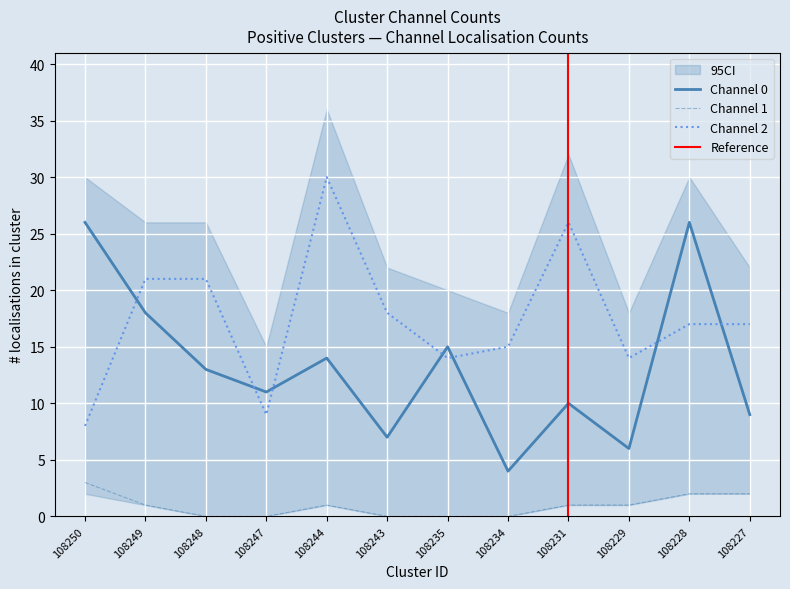

What is the average value of the Channel 2 count series?

18